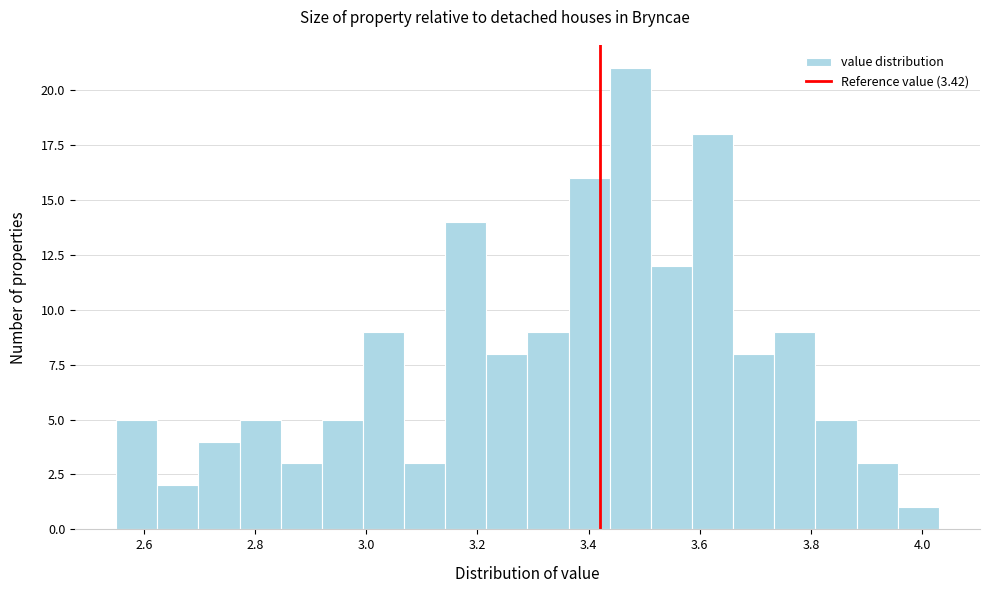

Around what value on the x-axis is the tallest bar? Give the approximate position of its centre, as read against the axis.

3.48